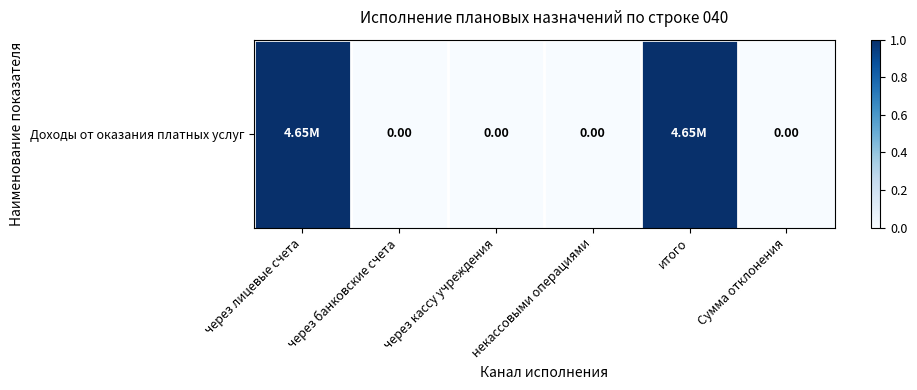

Reading left to right, what are all the values shown in this chart?

1	0	0	0	1	0